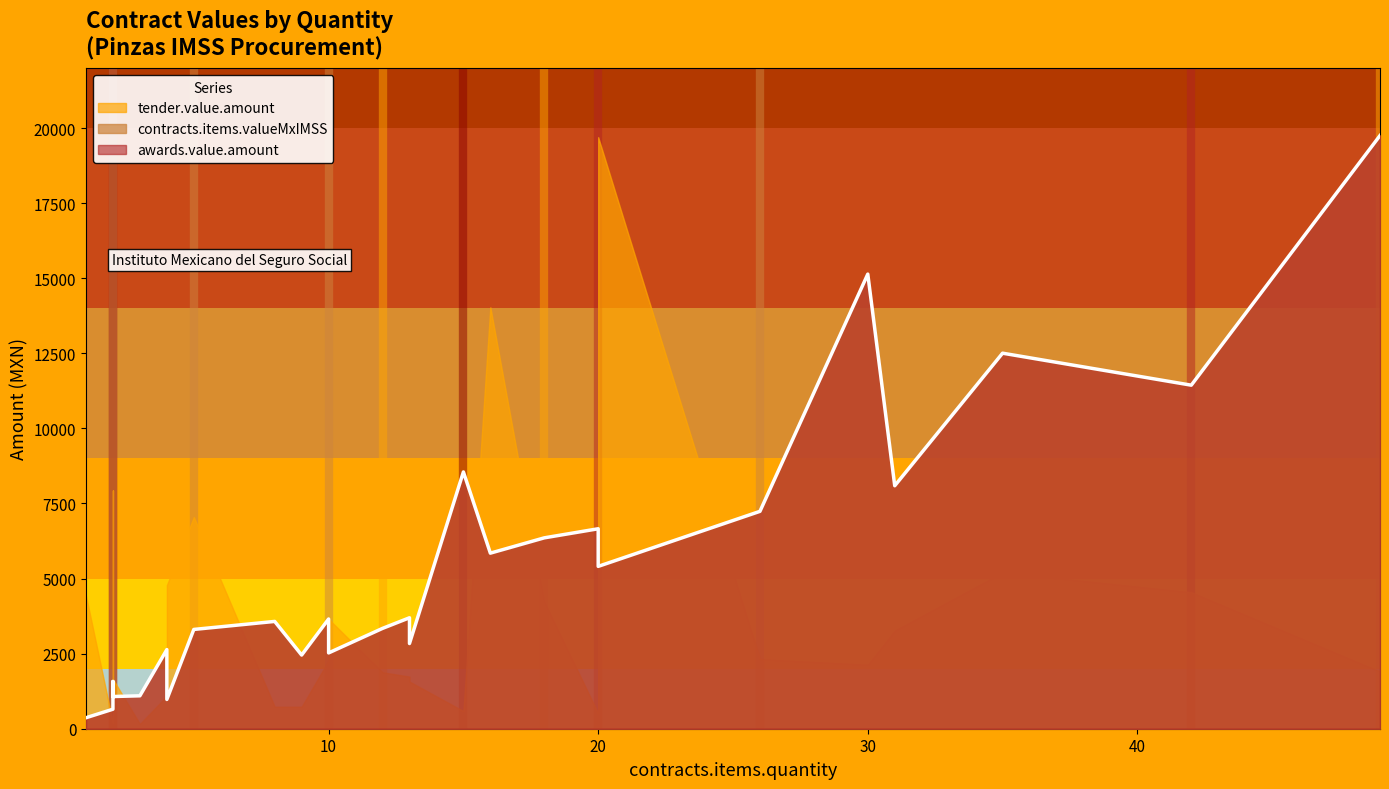

Which series changed the most between 2015 and 2013?

tender.value.amount